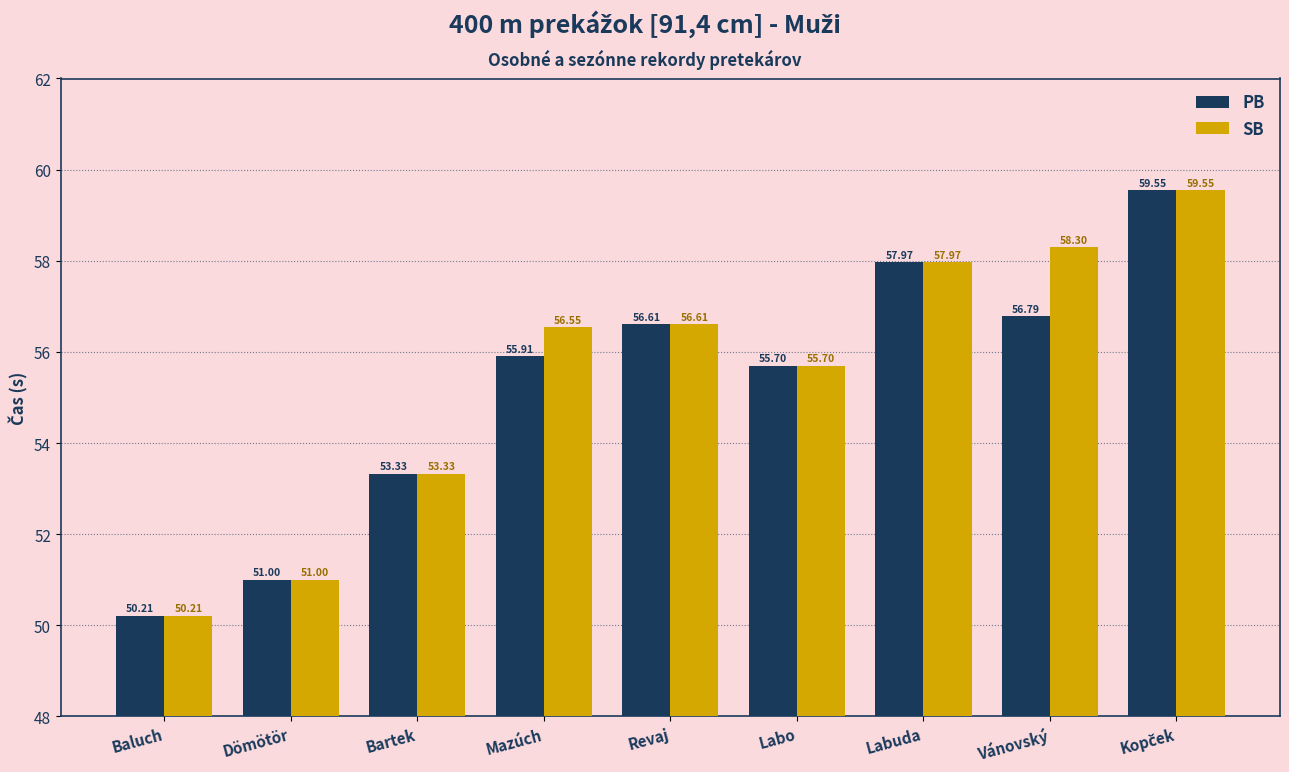

At which label does SB first exceed 56?

Mazúch